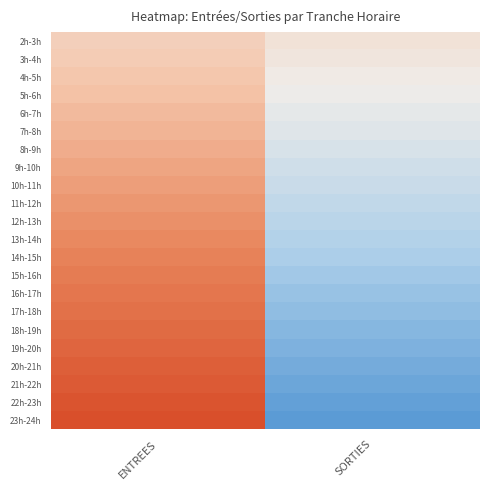

What is the total value across all series at SORTIES?

-275